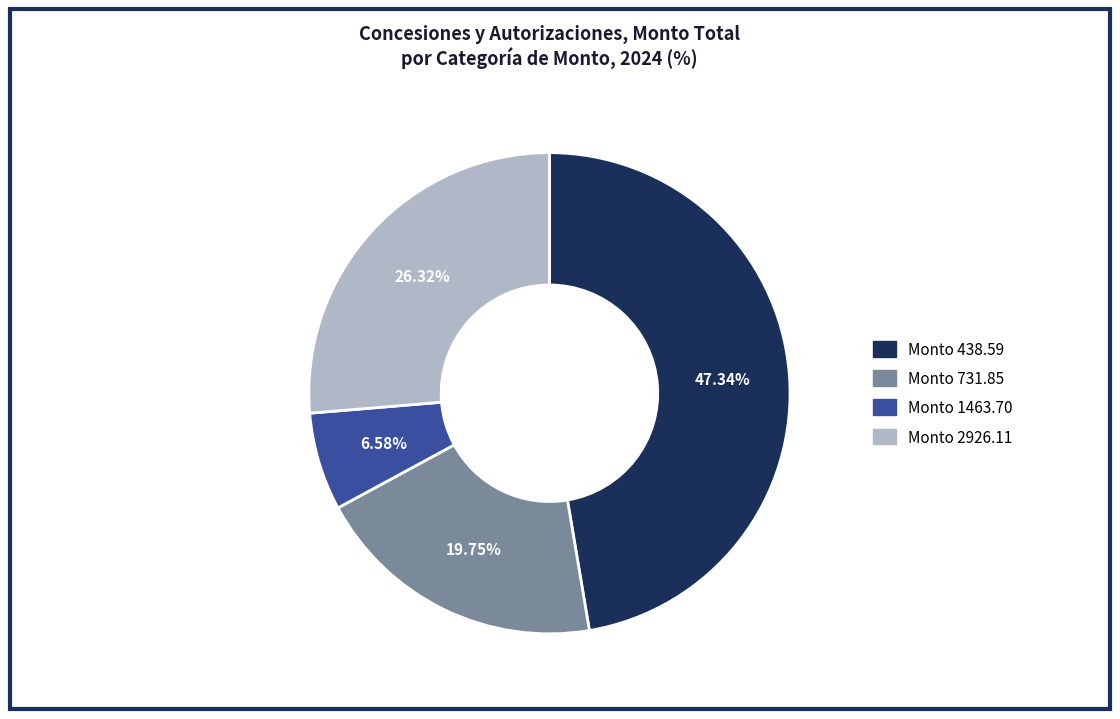

Is there any slice that represents more than half of the pie?

No